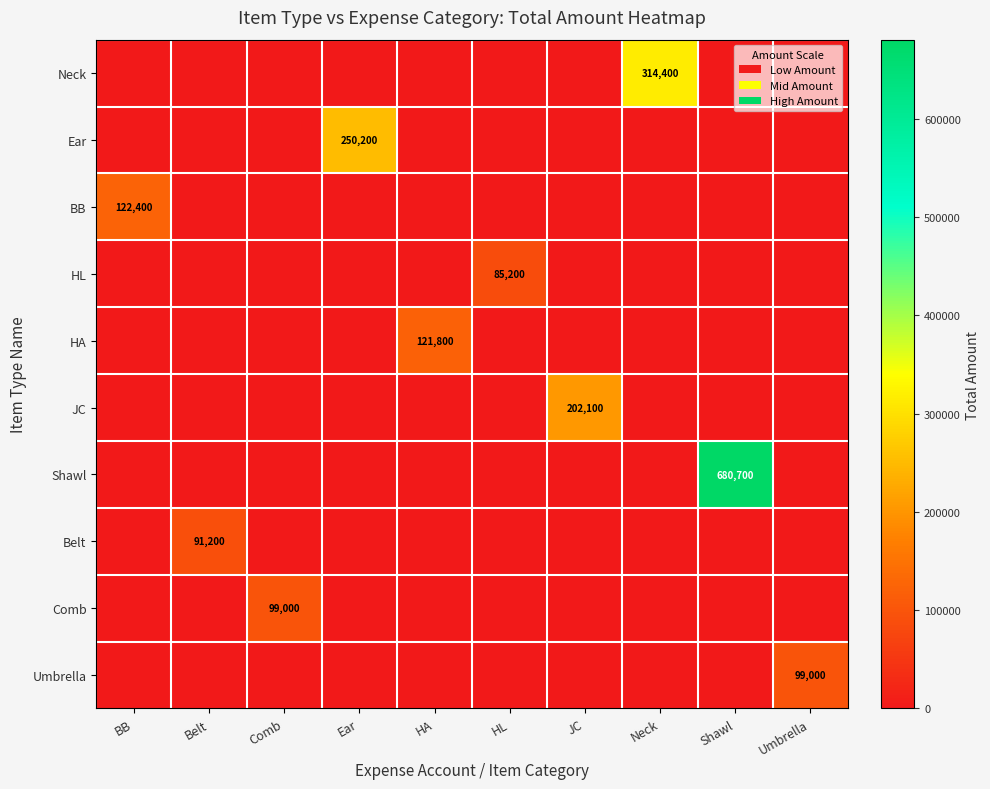

What is the difference between the highest and lowest values at HL?

85200